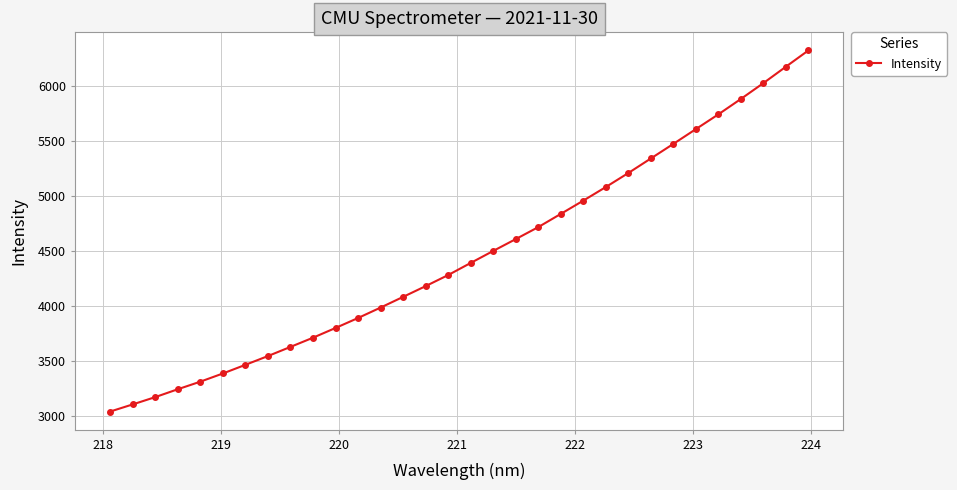

What is the minimum value shown in the chart?

3036.3